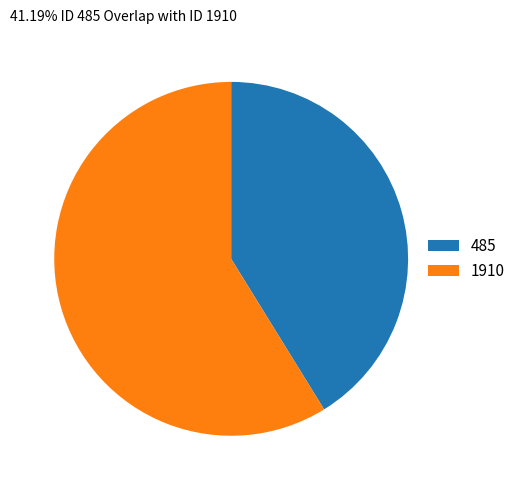

Does 485 represent more than half of the total?

No